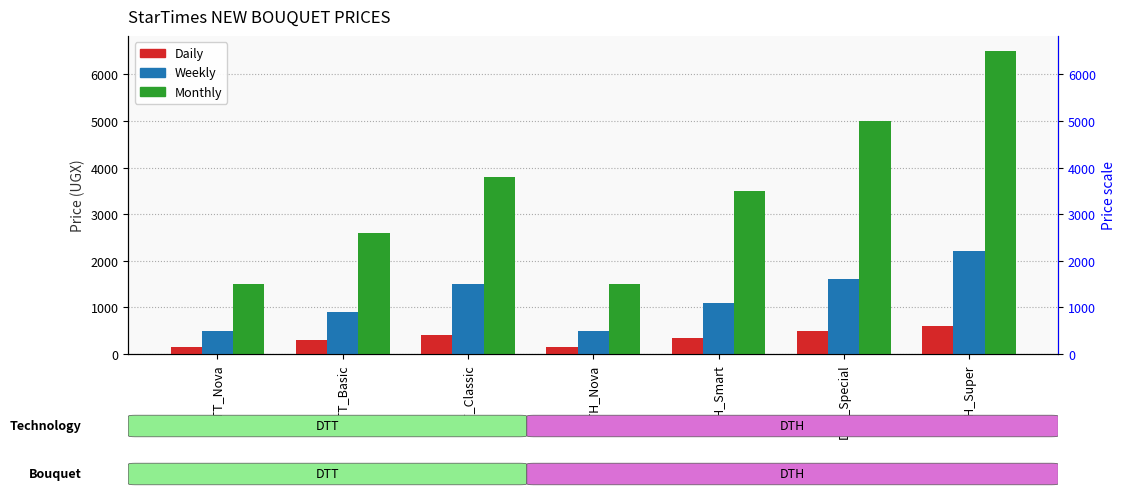

What is the label of the 2nd bar from the left?

DTT_Basic